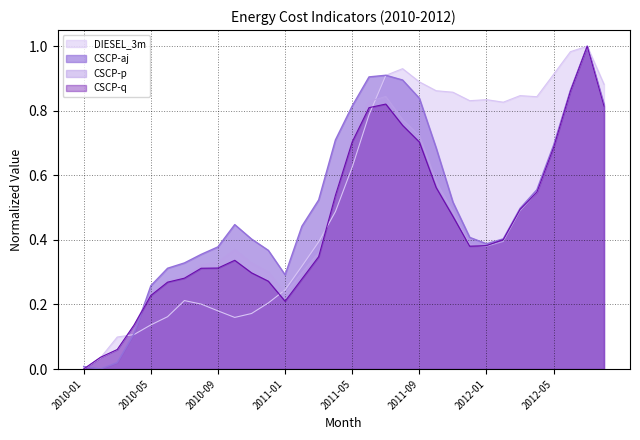

Between which two adjacent categories do CSCP-aj and CSCP-p first intersect?

2010-01 and 2010-02